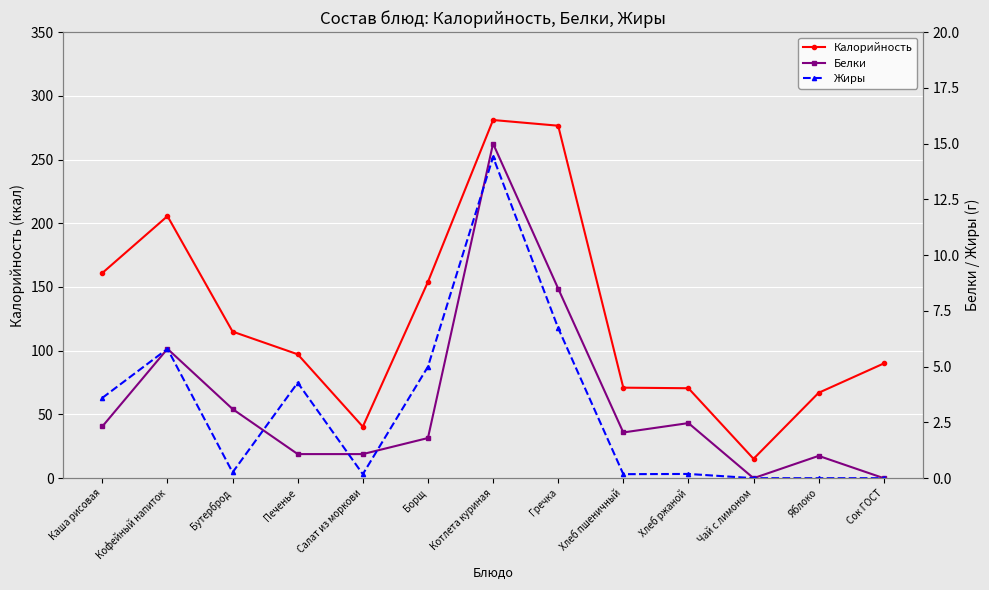

How many lines are shown in the chart?

3